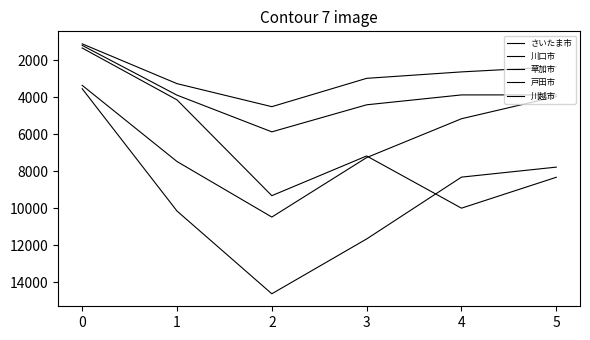

Which series changed the most between 0 and 4?

川越市